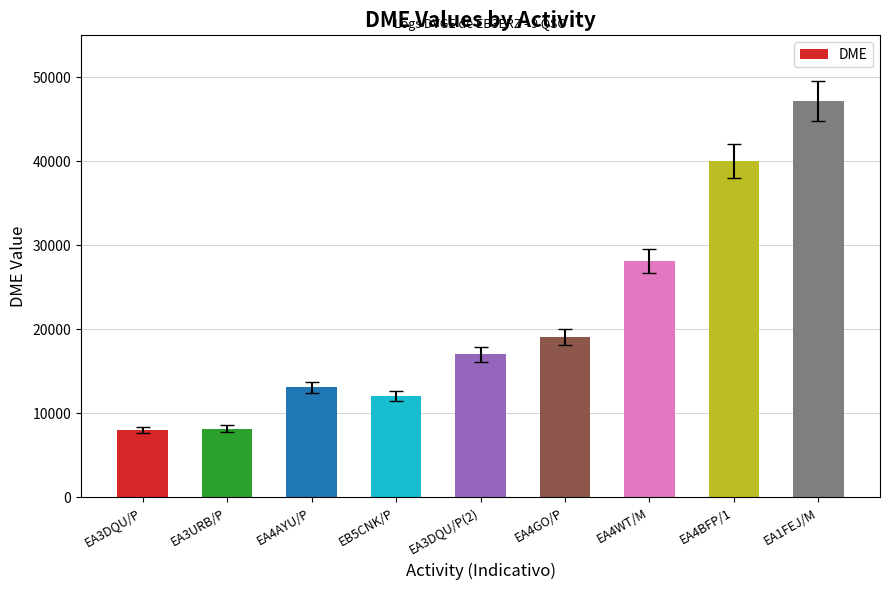

What is the change in value from EA3DQU/P to EA4BFP/1?

+32044